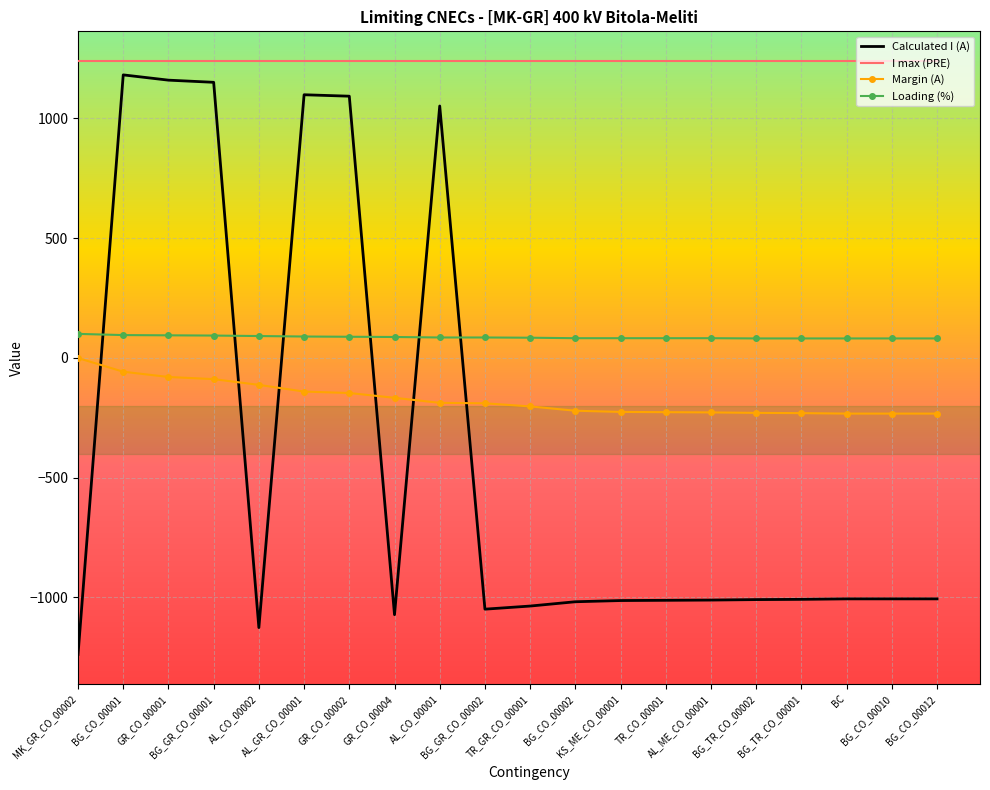

Count the number of data series in this chart.

4